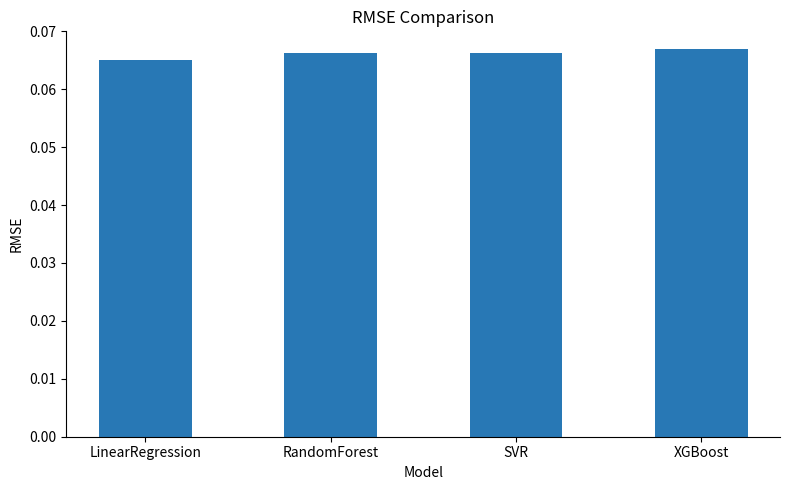

True or false: the data shows 0.0 at LinearRegression.

False